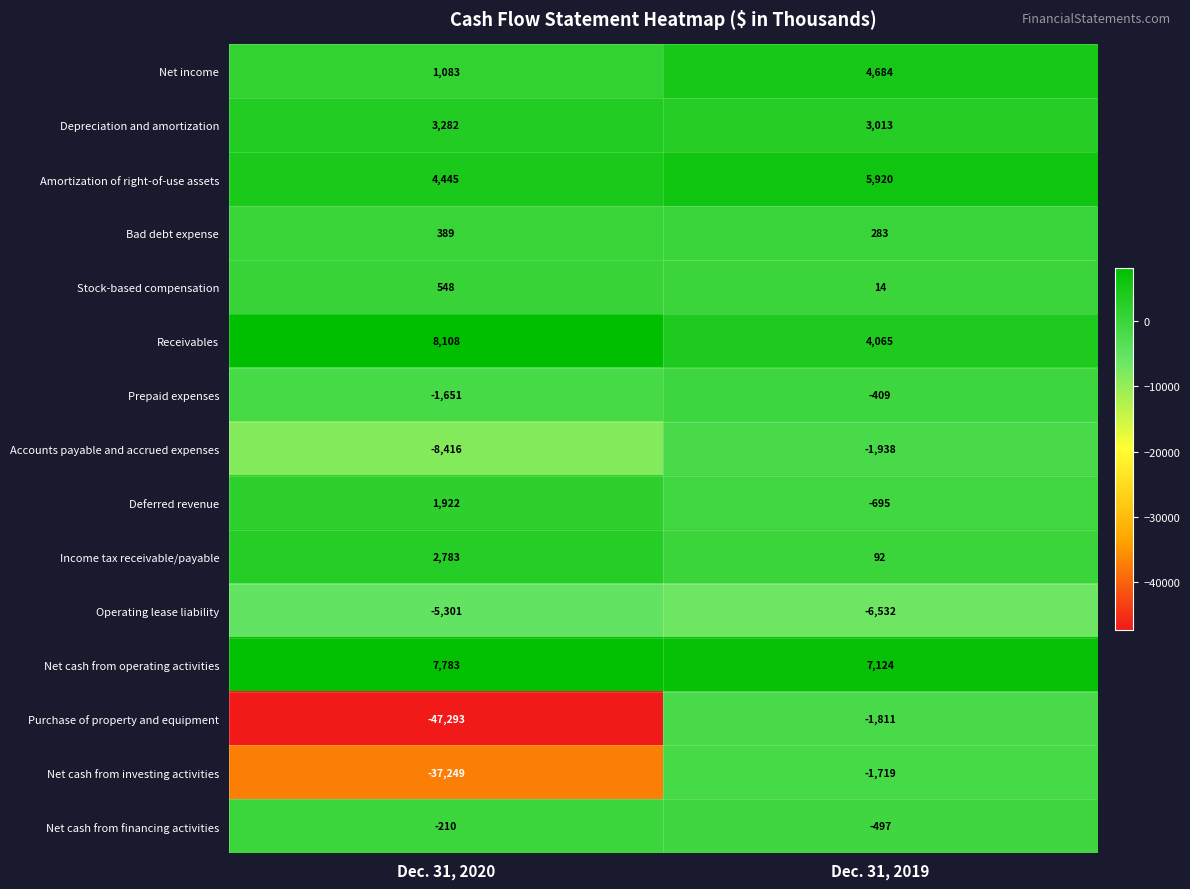

The Purchase of property and equipment series shows -1811 at Dec. 31, 2019. True or false?

True